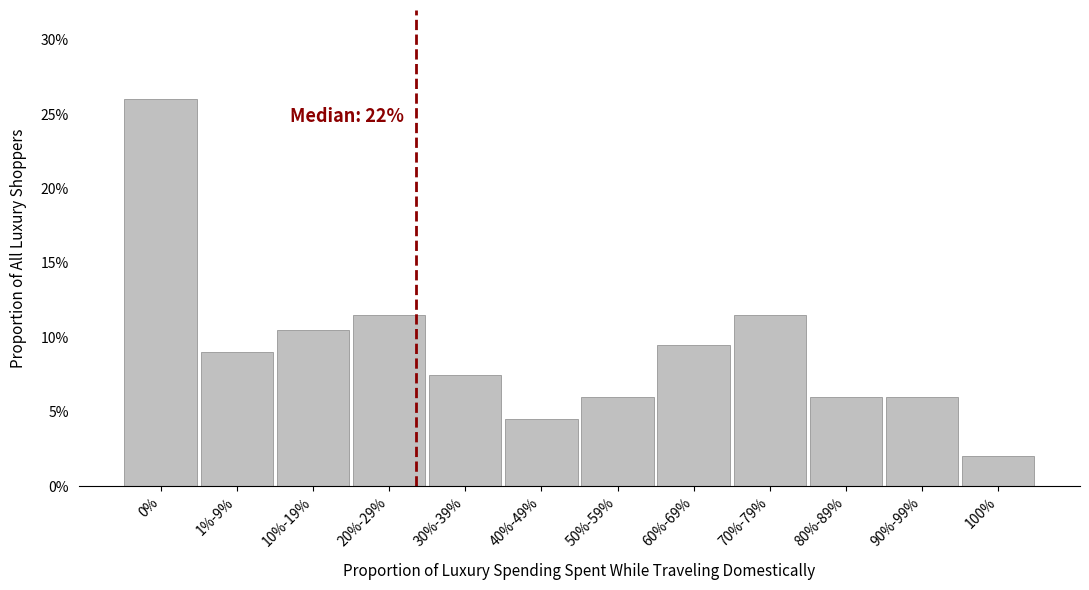

Reading left to right, what are all the values shown in this chart?

26.0	9.0	10.5	11.5	7.5	4.5	6.0	9.5	11.5	6.0	6.0	2.0